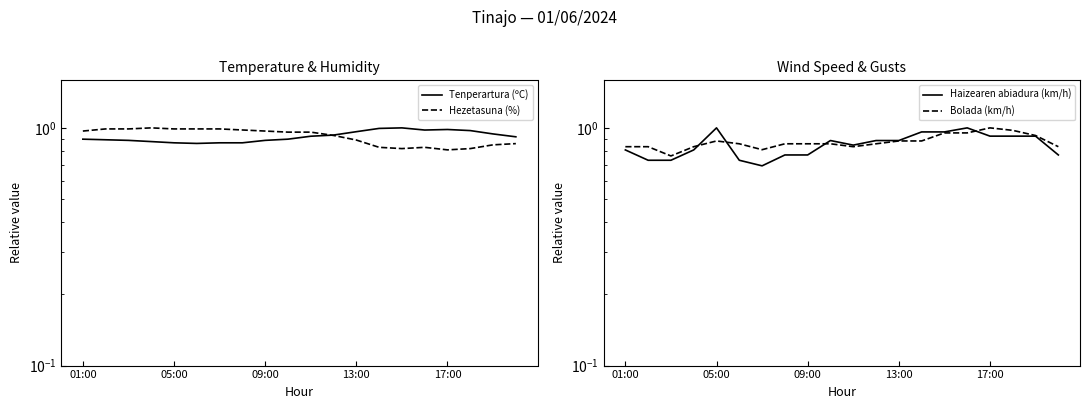

True or false: Haizearen abiadura (km/h) has a value of 1.2 at 13:00.

False